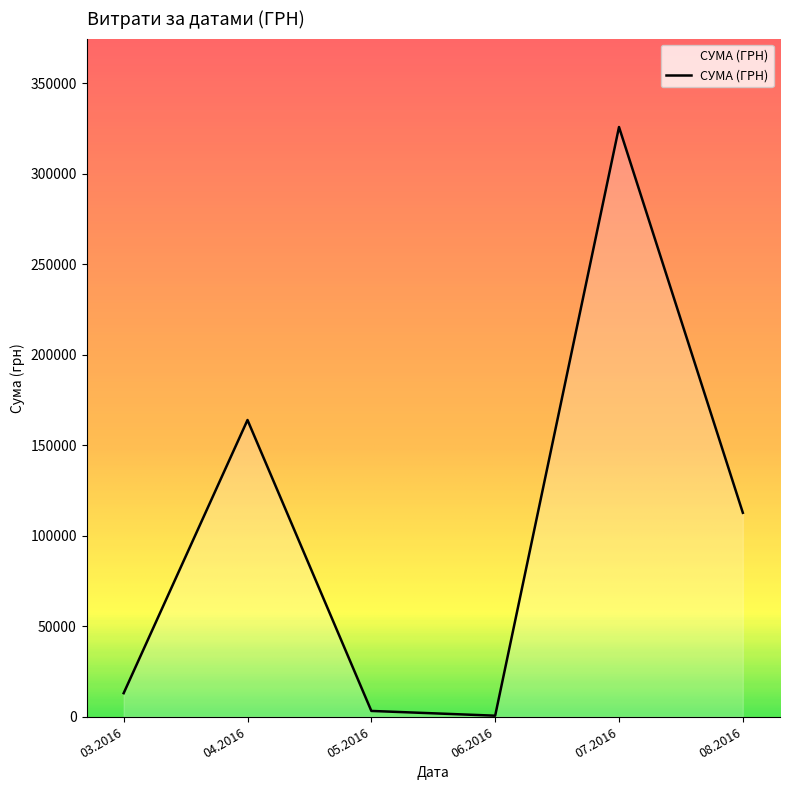

True or false: there are more than 0 points higher than both neighbors.

True